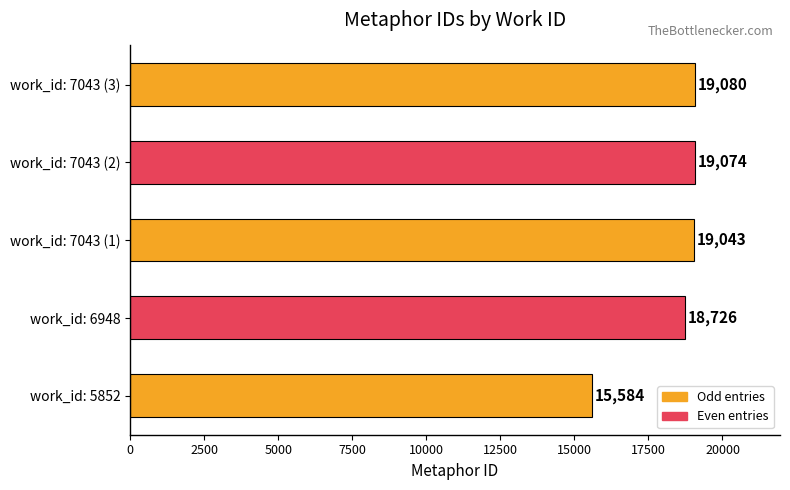

What is the greatest value displayed?

19080